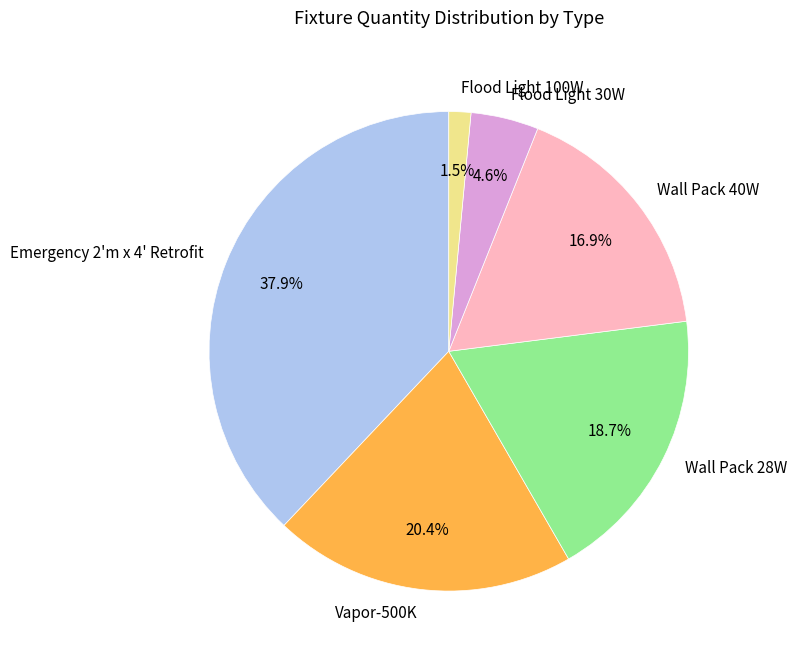

The Vapor-500K slice represents 35% of the pie. True or false?

False